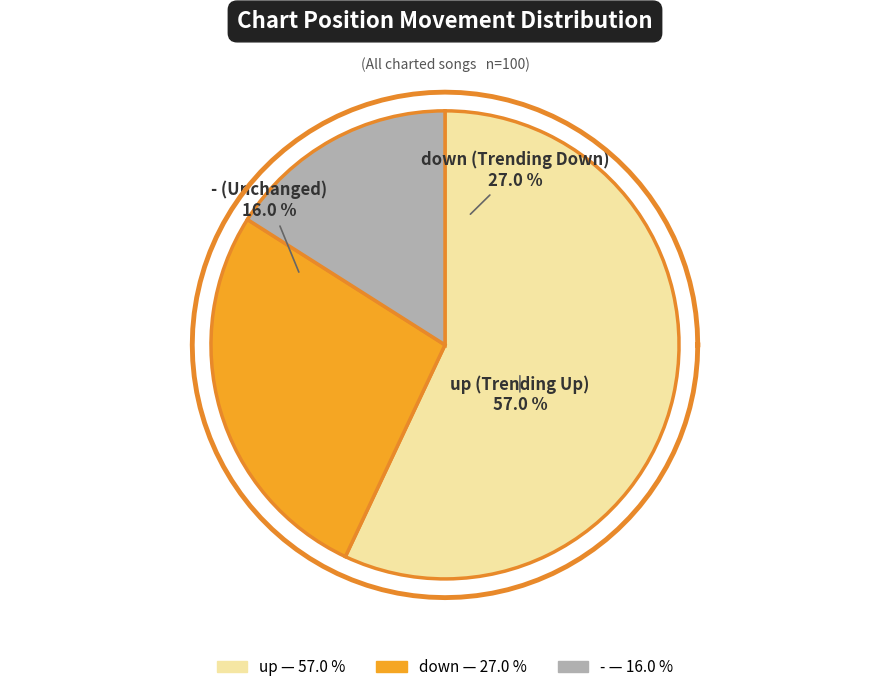

What is the largest slice in the pie chart?

up